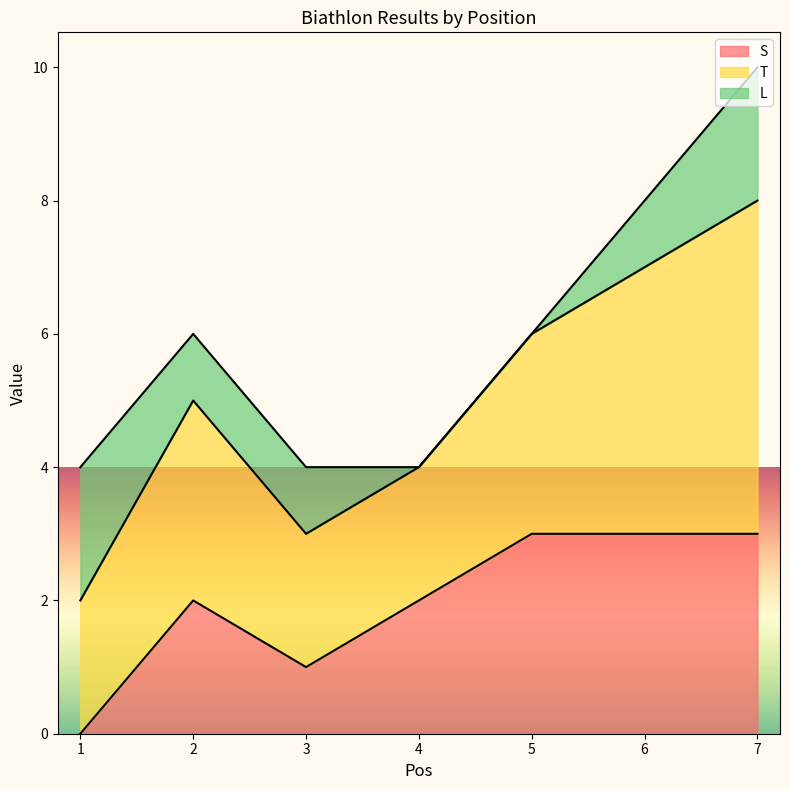

Where does the S series first go above 2?

5